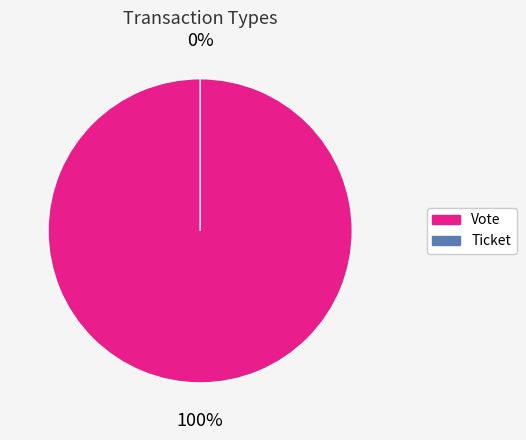

How many segments does this pie chart have?

2